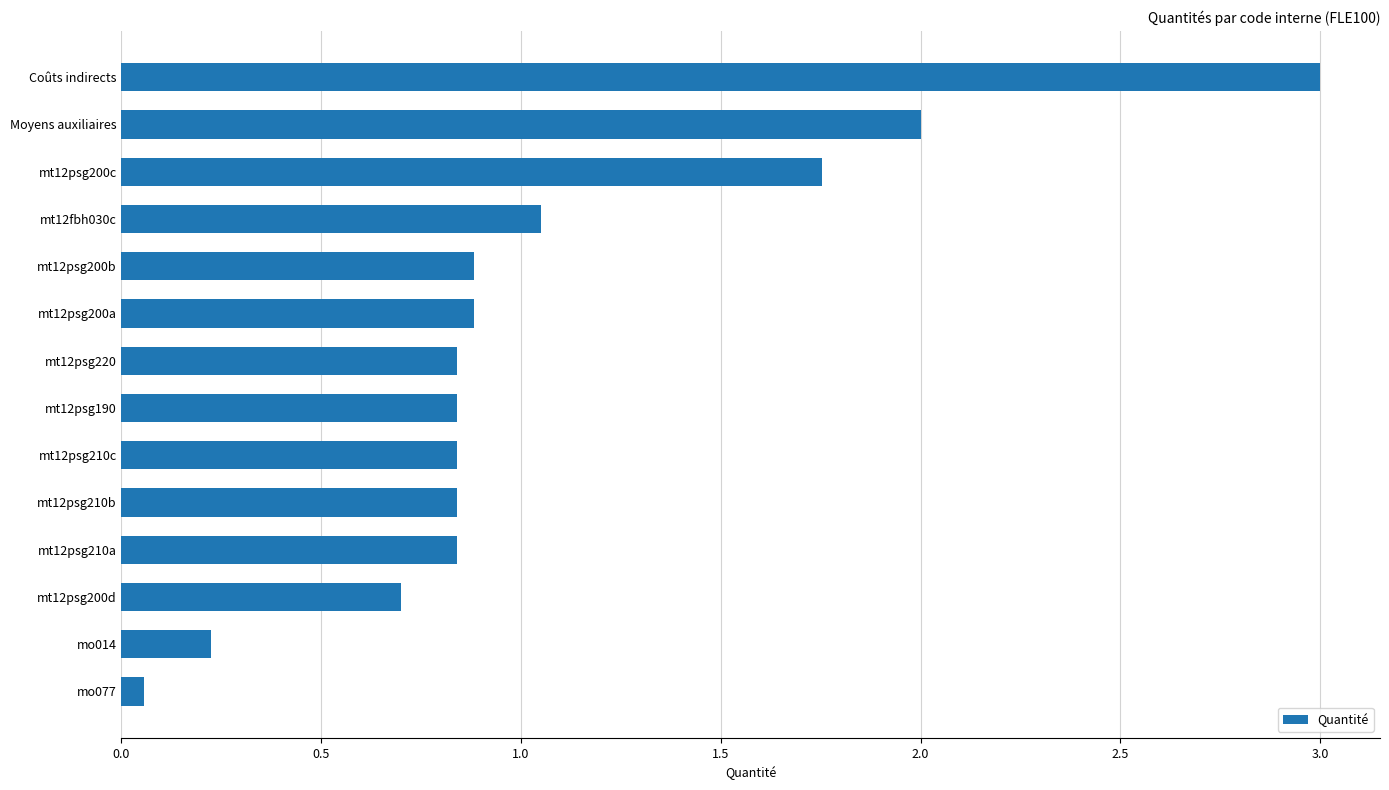

What is the difference between the second highest and minimum values?

1.9